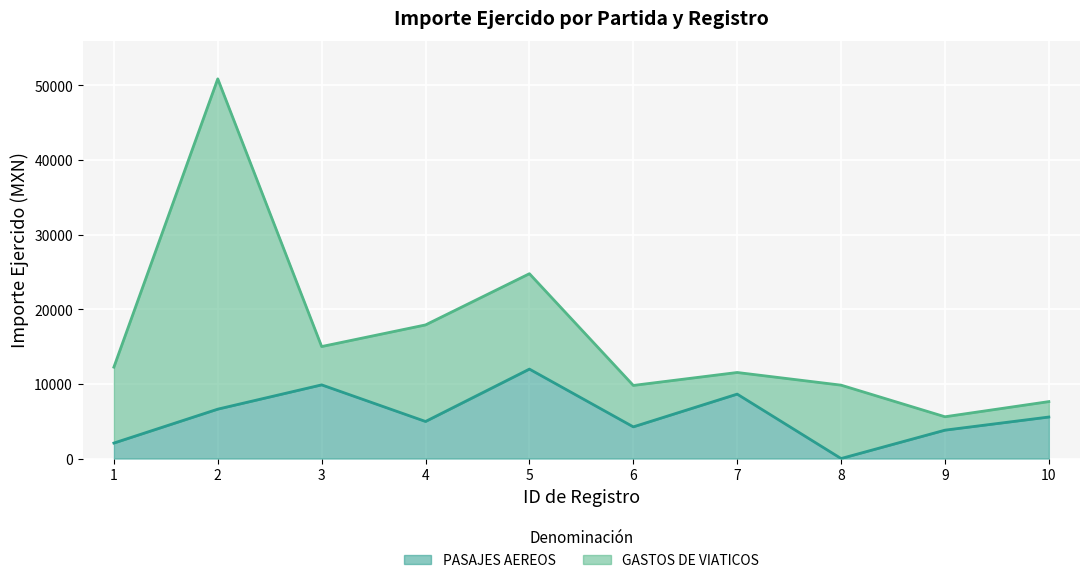

True or false: the data shows 7771.8 at 4.

False